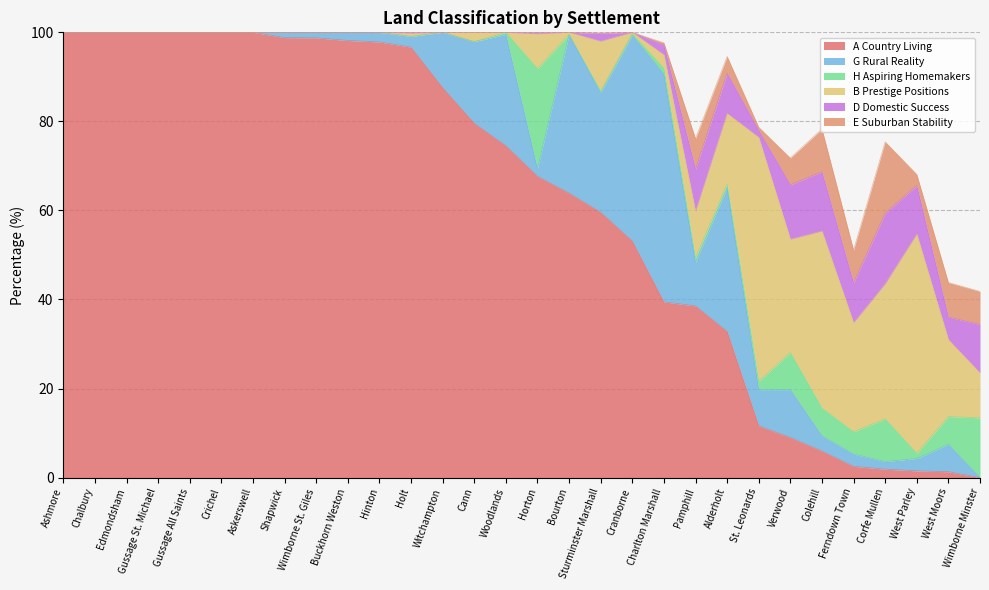

At which label is D Domestic Success closest to 7?

West Moors